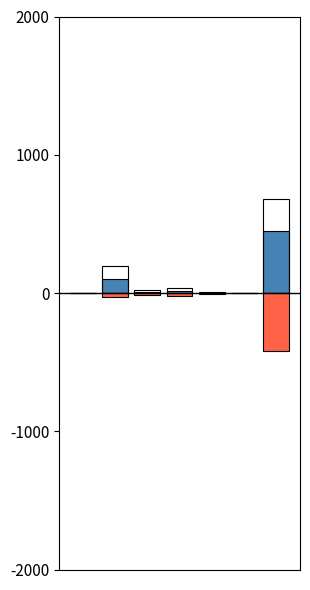

Rank the series by their average value, from highest to lowest.

Tenure-Eligible, Tenured, Non-Tenured